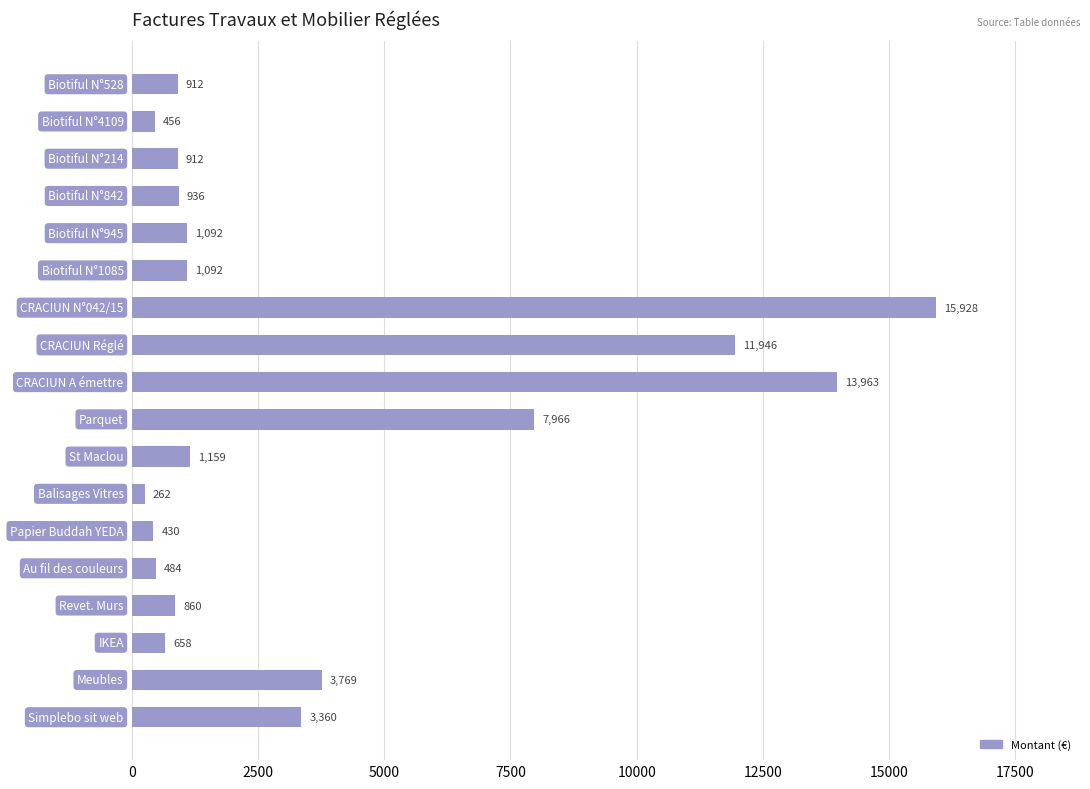

What is the greatest value displayed?

15928.0